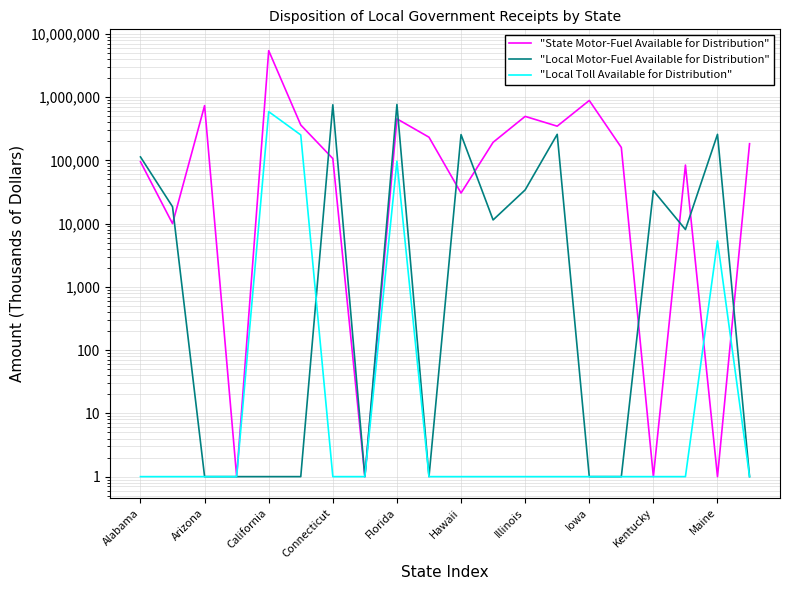

Reading left to right, list all the values displayed in this chart.

"State Motor-Fuel Available for Distribution": 95000	10000	733417	1	5423514	362079	106695	1	453118	232145	30391	192740	495352	346846	883896	159680	1	84186	1	183348
"Local Motor-Fuel Available for Distribution": 113194	18476	1	1	1	1	755885	1	763391	1	255096	11426	34079	257747	1	1	33161	8069	257571	1
"Local Toll Available for Distribution": 1	1	1	1	588238	252082	1	1	96927	1	1	1	1	1	1	1	1	1	5317	1